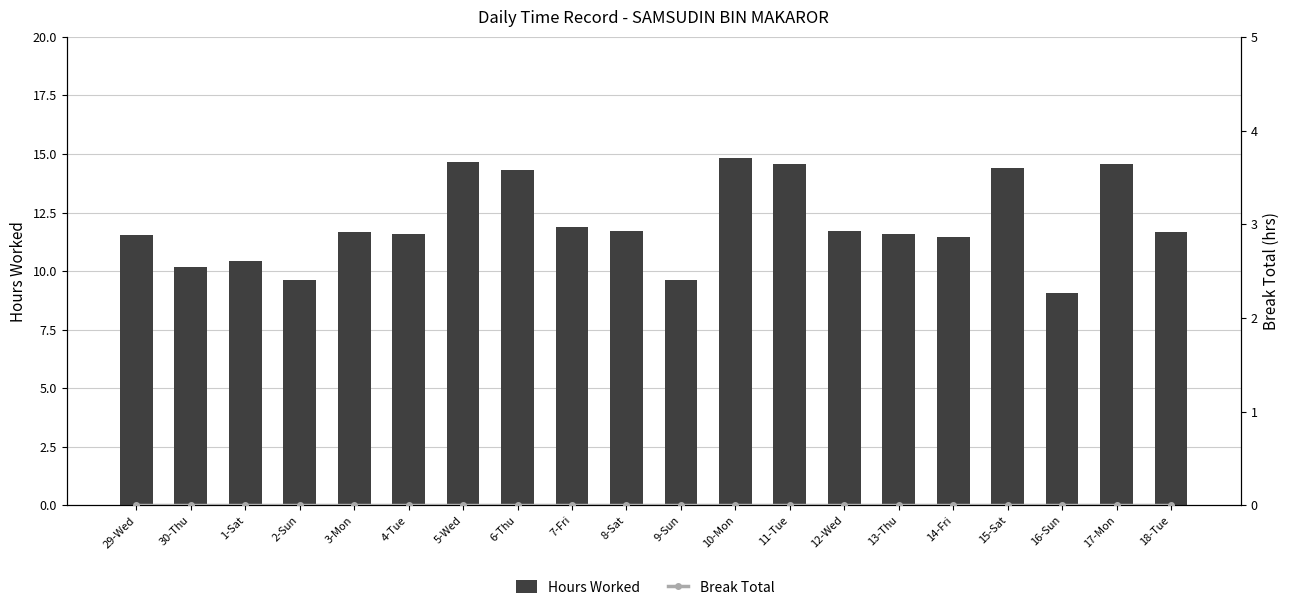

Between 9-Sun and 11-Tue, which series saw the biggest shift?

Hours Worked